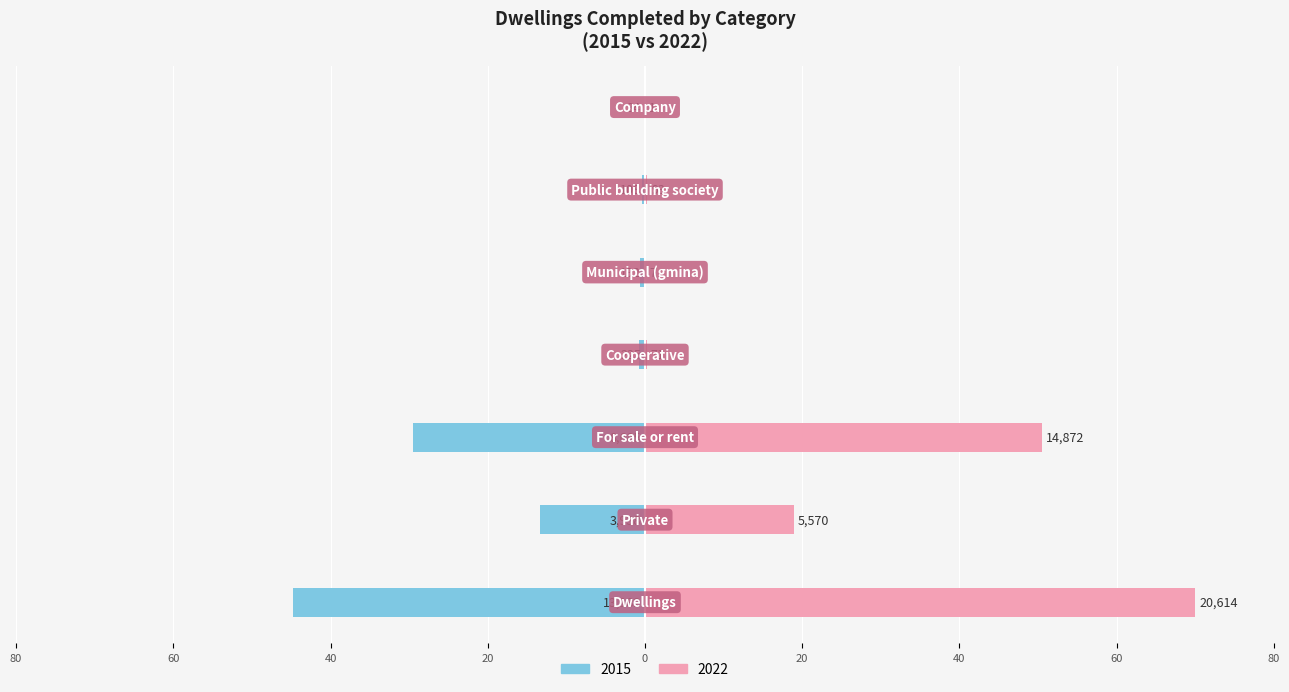

List the series in order of their overall mean, highest first.

2022, 2015